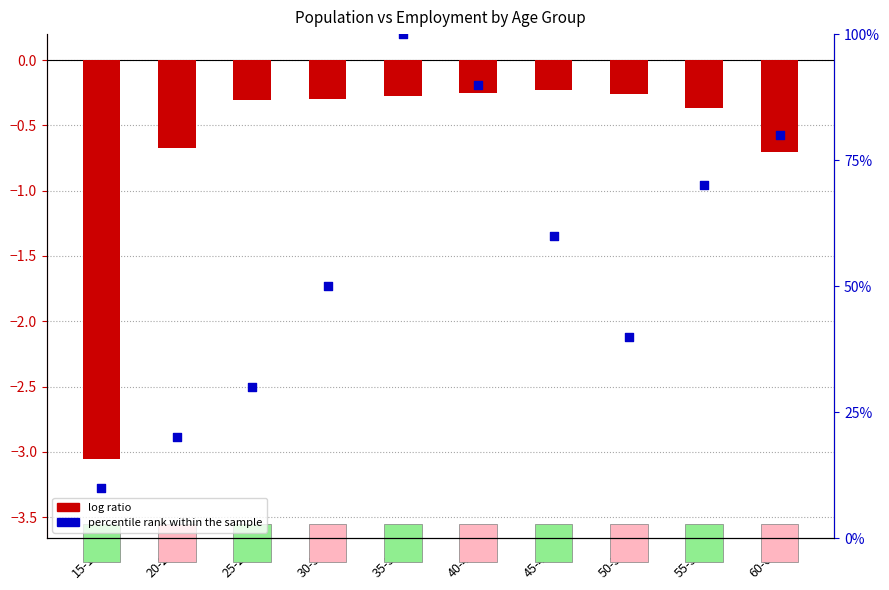

What are all the series names shown in the legend?

log ratio, percentile rank within the sample